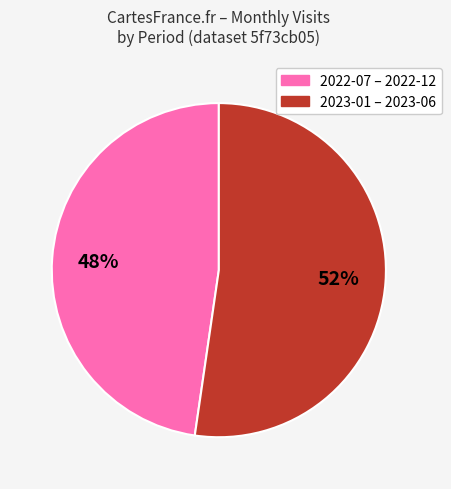

To the nearest percent, what is the average slice percentage?

50%